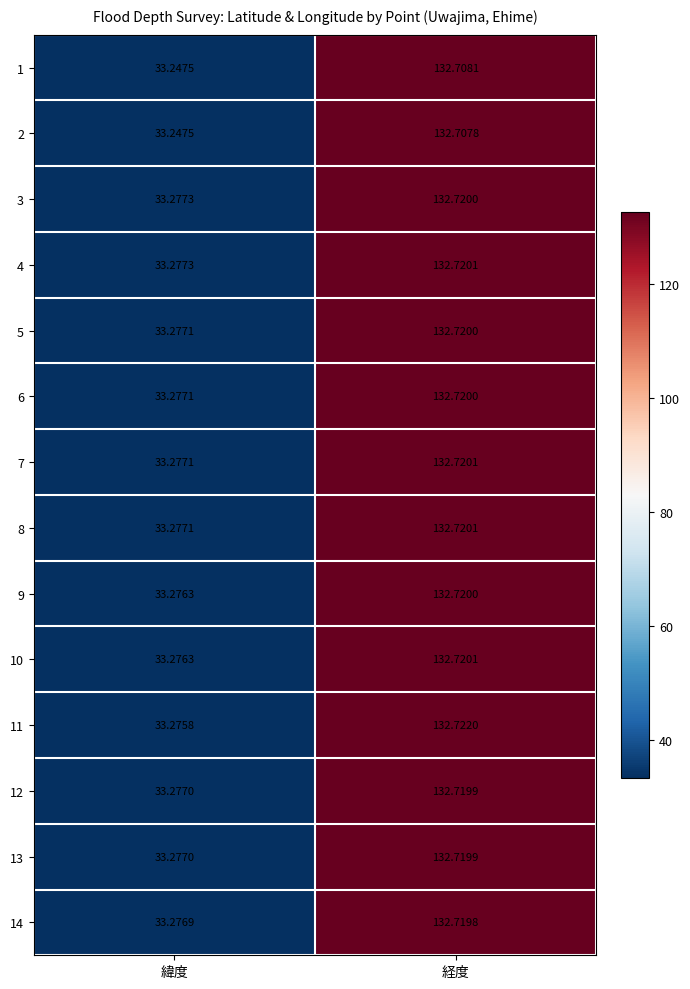

How many series are shown in this chart?

14